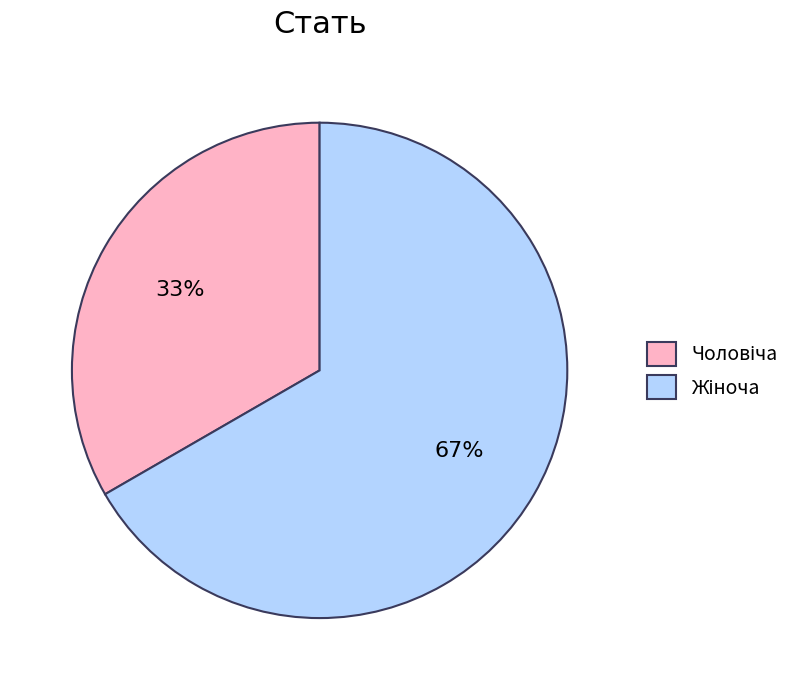

To the nearest percent, what is the average slice percentage?

50%